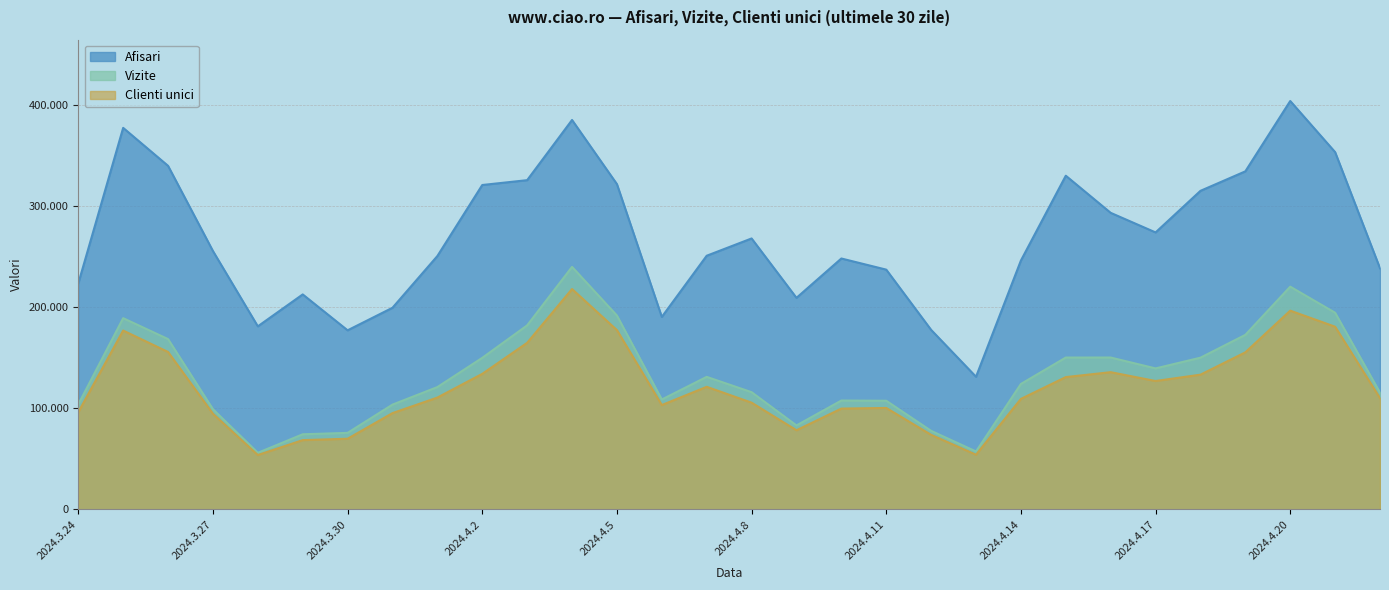

Which series has the largest range (max minus min)?

Afisari